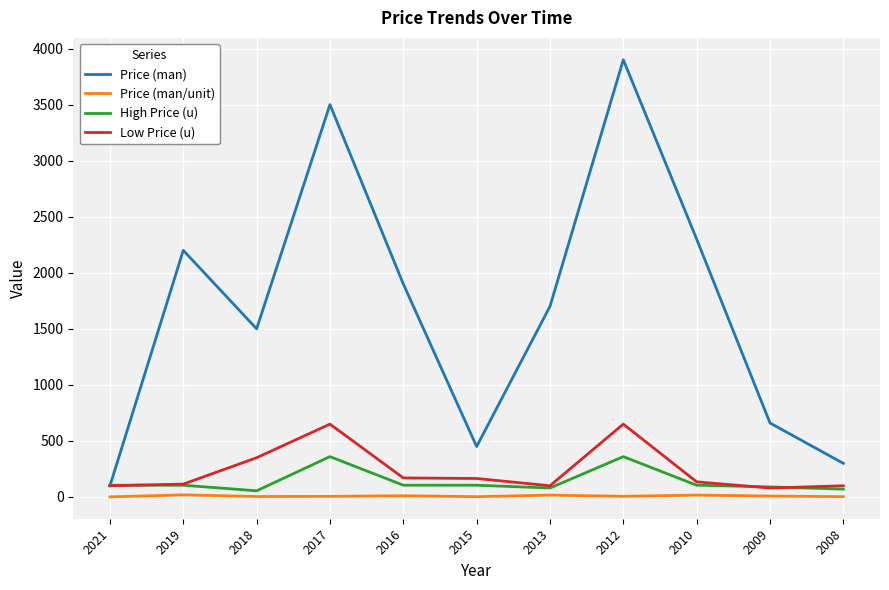

Where is the first local minimum for High Price (u)?

2018